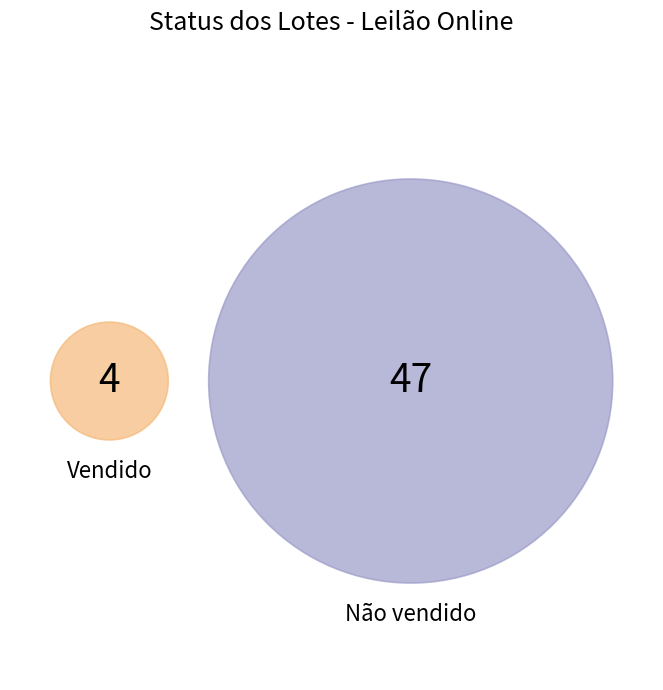

What percentage do Não vendido and Vendido together represent?

100.0%